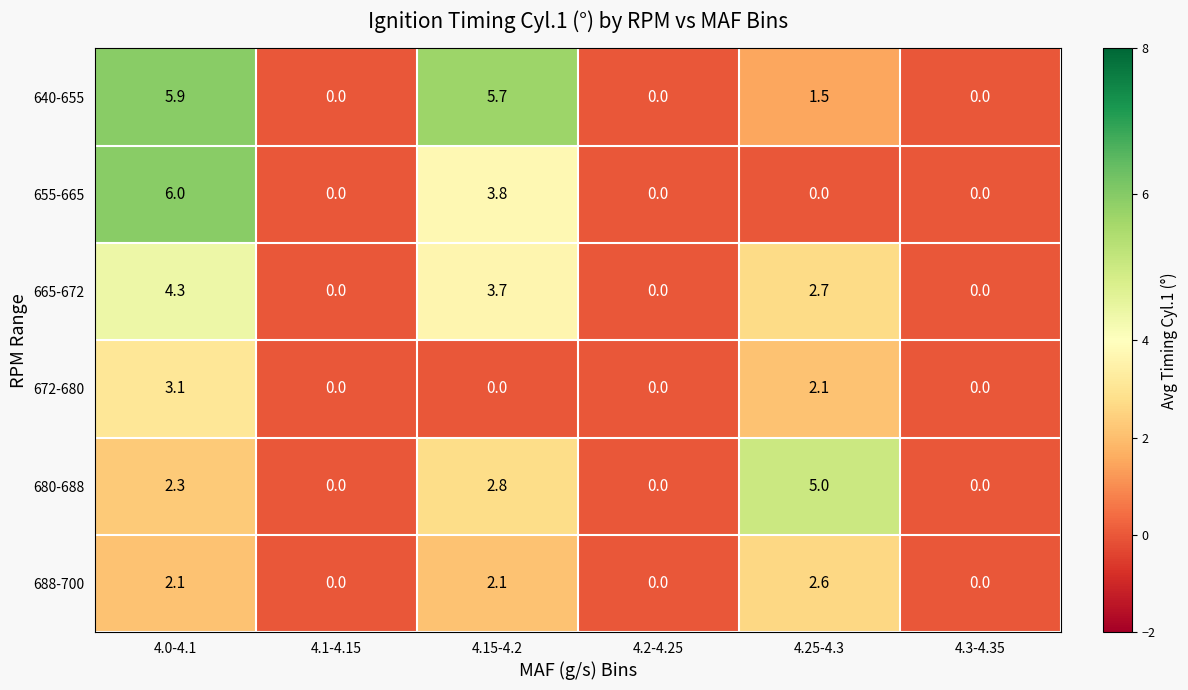

Which series has the largest total across all categories?

640-655